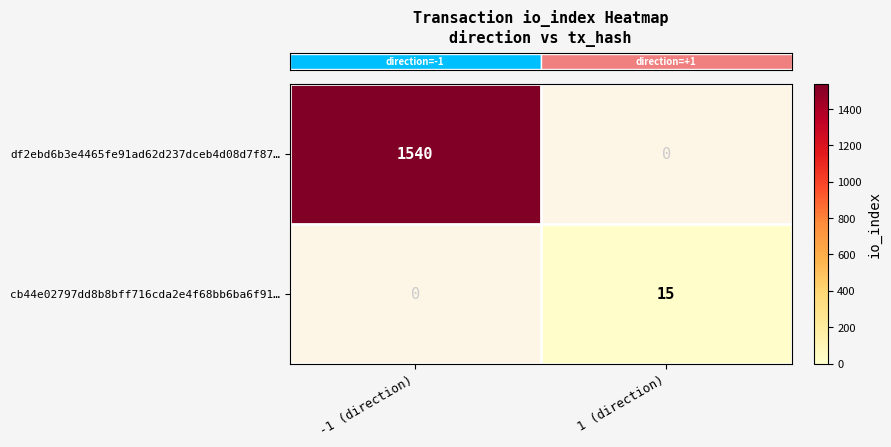

What is the maximum value for cb44e02797dd8b8bff716cda2e4f68bb6ba6f91…?

15